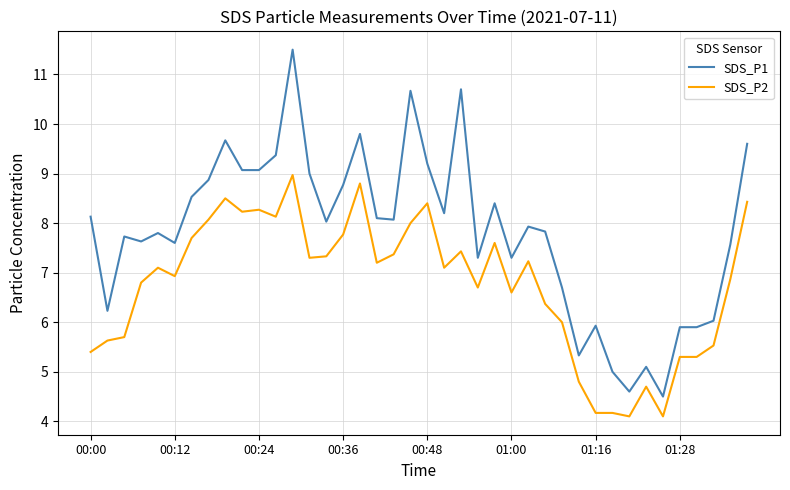

True or false: SDS_P2 and SDS_P1 cross at least once.

False